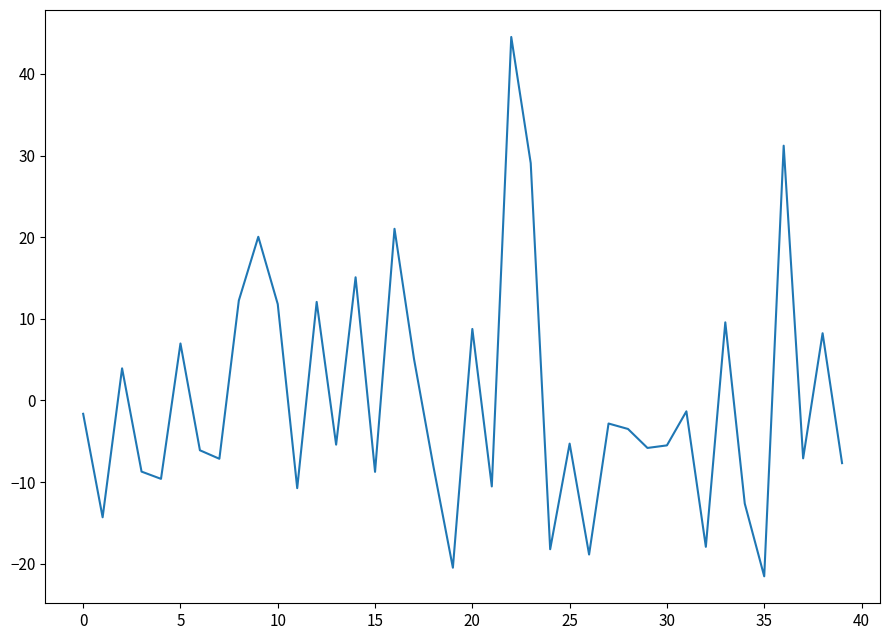

What is the greatest value displayed?

44.5